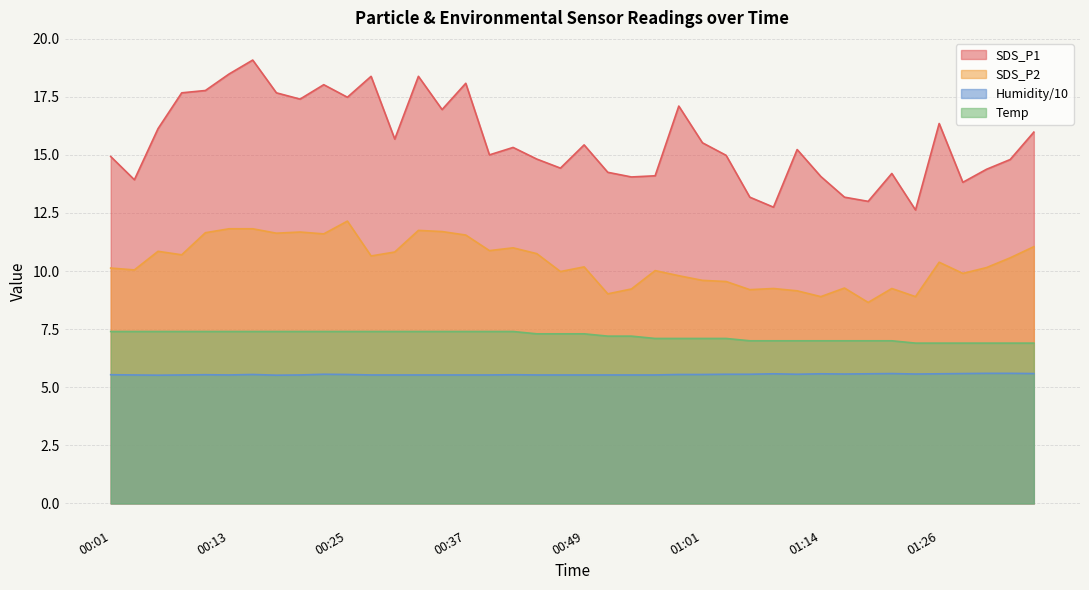

How many lines are shown in the chart?

4